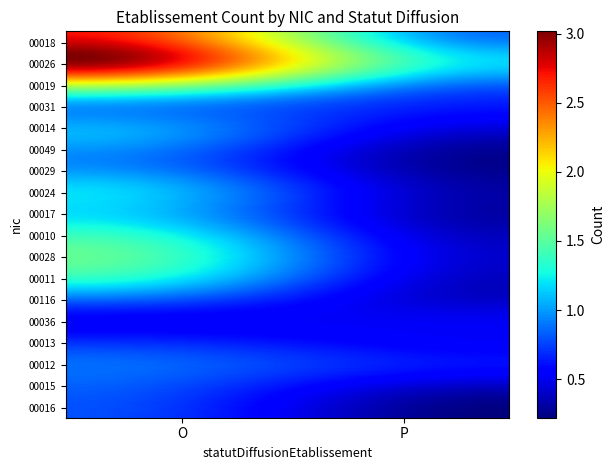

At how many categories does at least one series exceed 2?

1